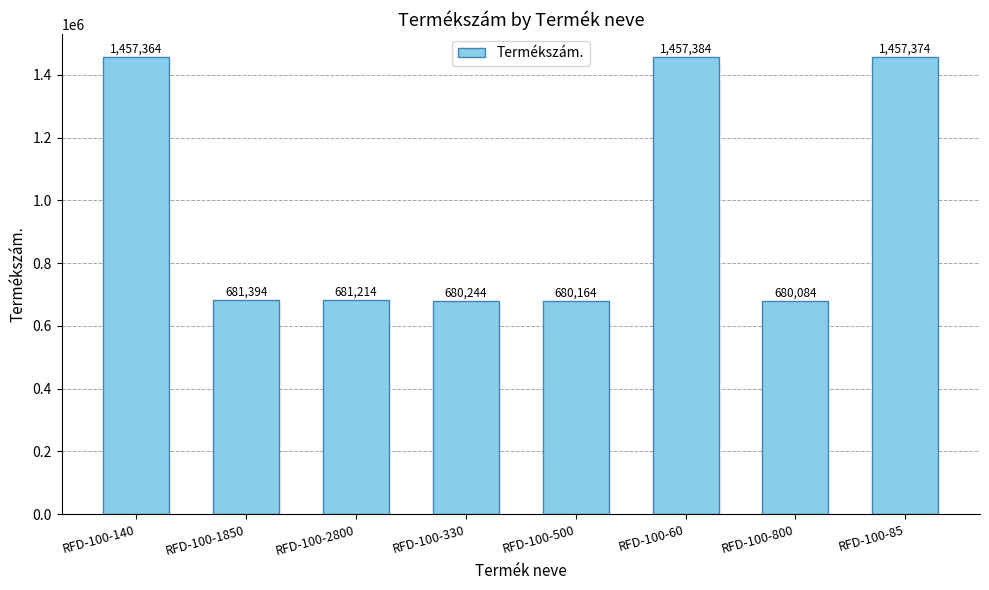

Approximately how many times larger is the value at RFD-100-85 compared to RFD-100-140?

1.0